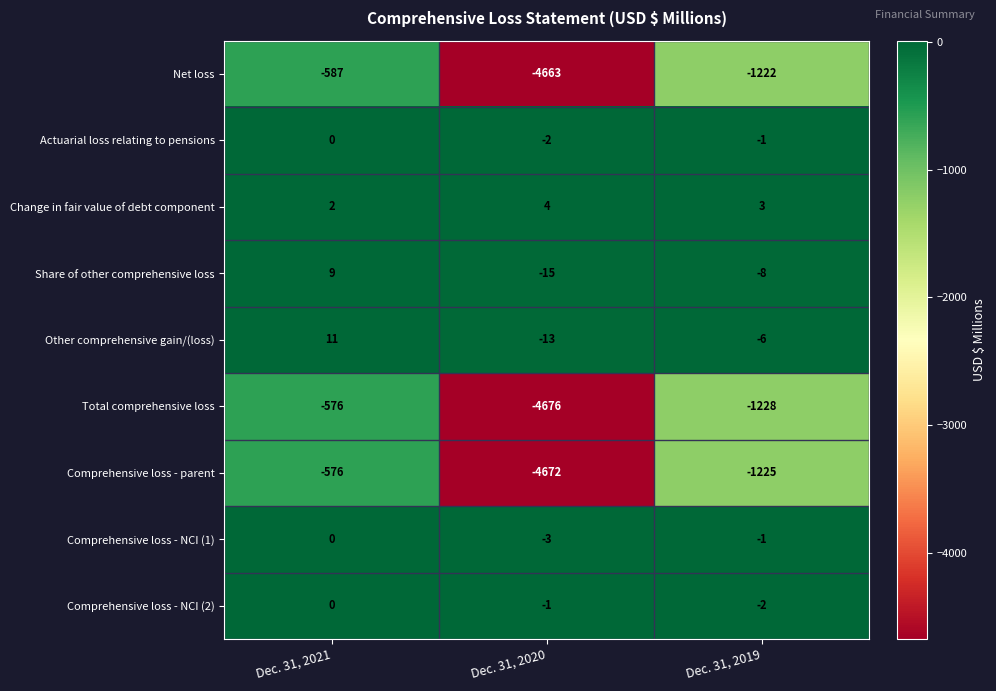

What is the average value of the Change in fair value of debt component series?

3